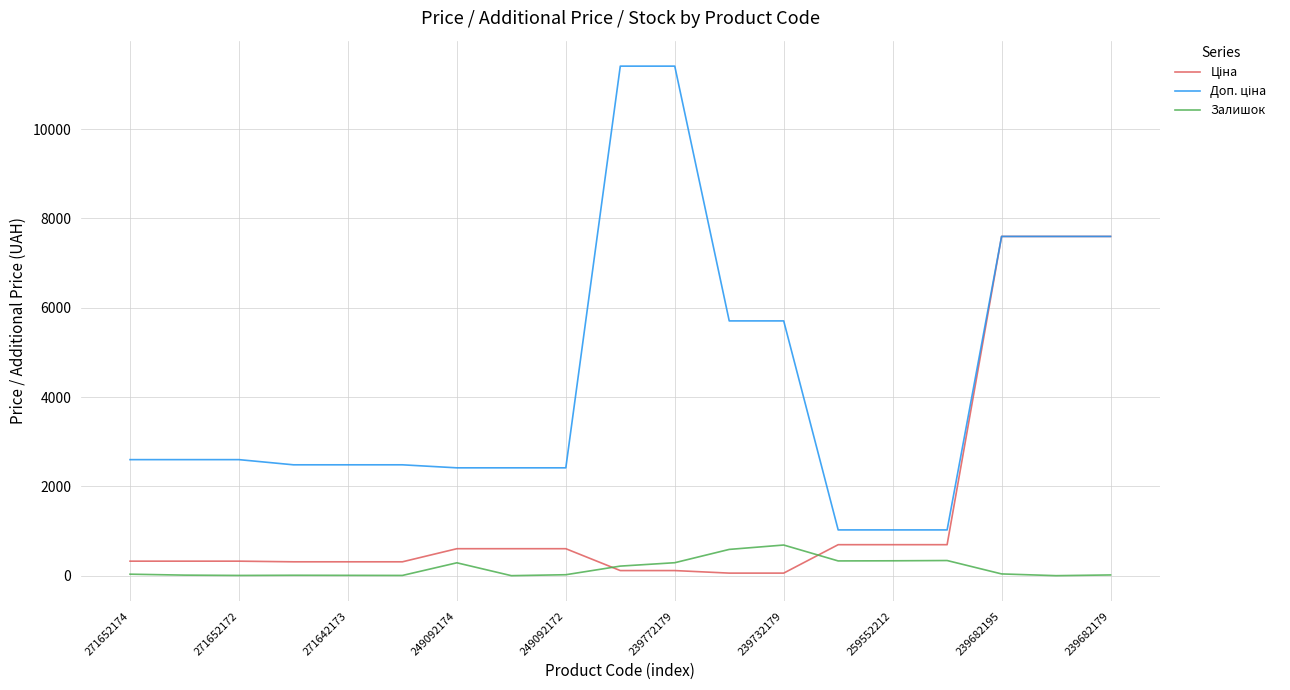

True or false: Ціна has more than 0 points higher than both neighbors.

False